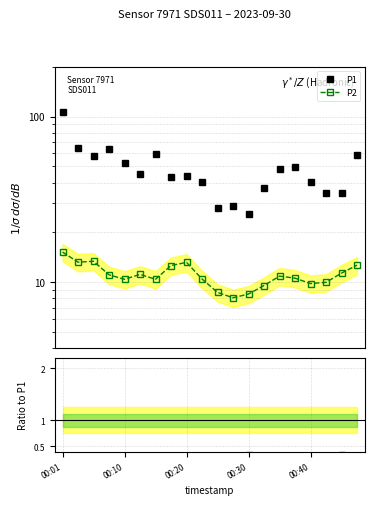

What is the label of the 2nd point from the right?

18